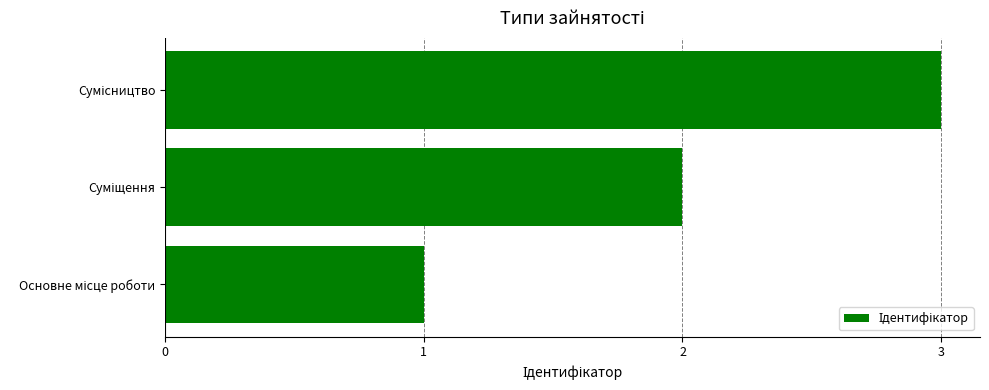

What is the sum of all values?

6